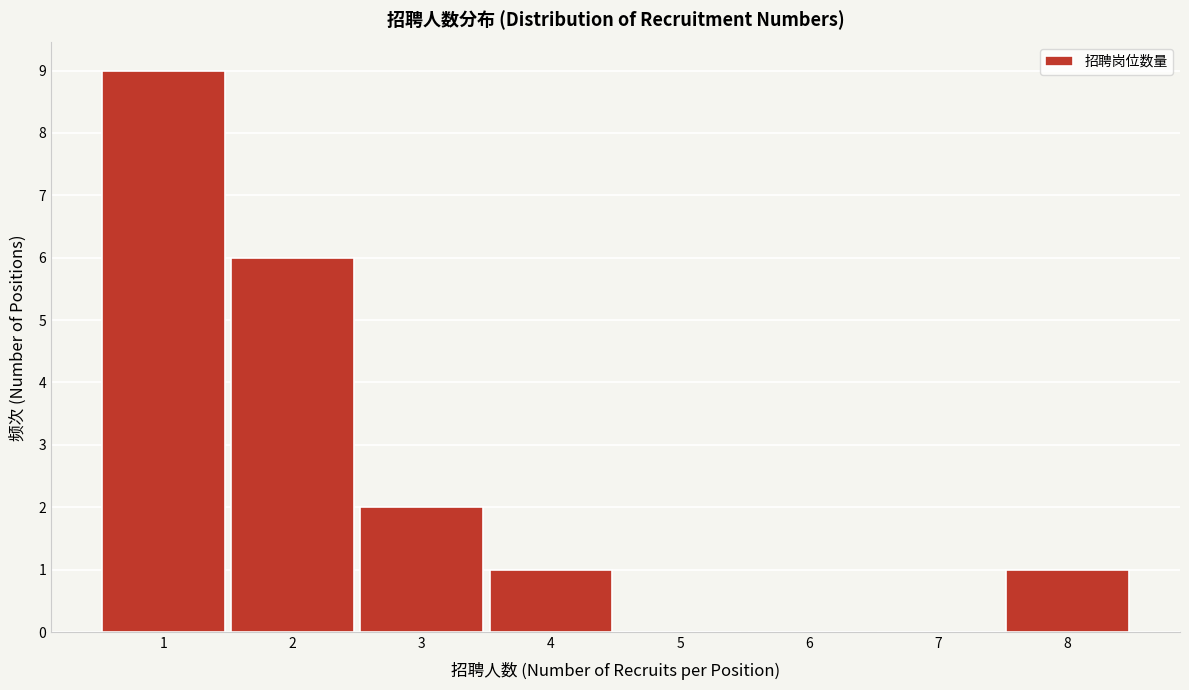

Over which range of the x-axis is the bar tallest?

0.5 to 1.5